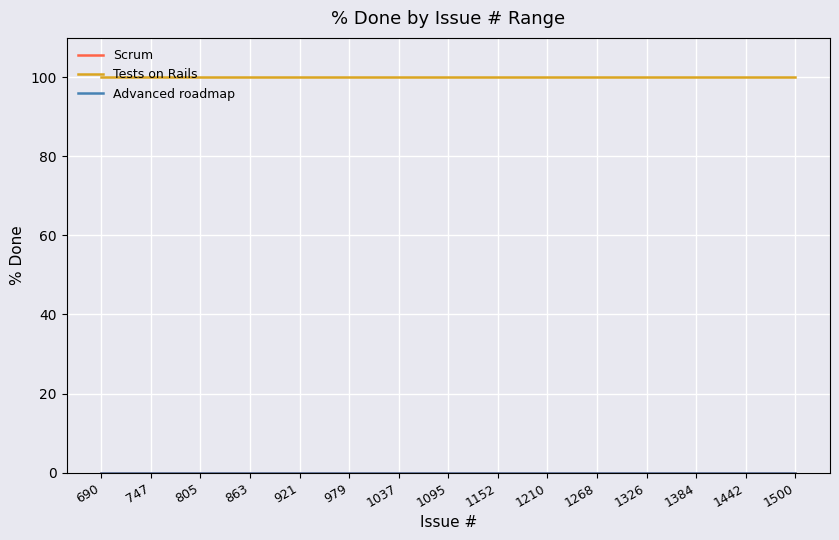

Does the chart display data point markers on the line(s)?

No